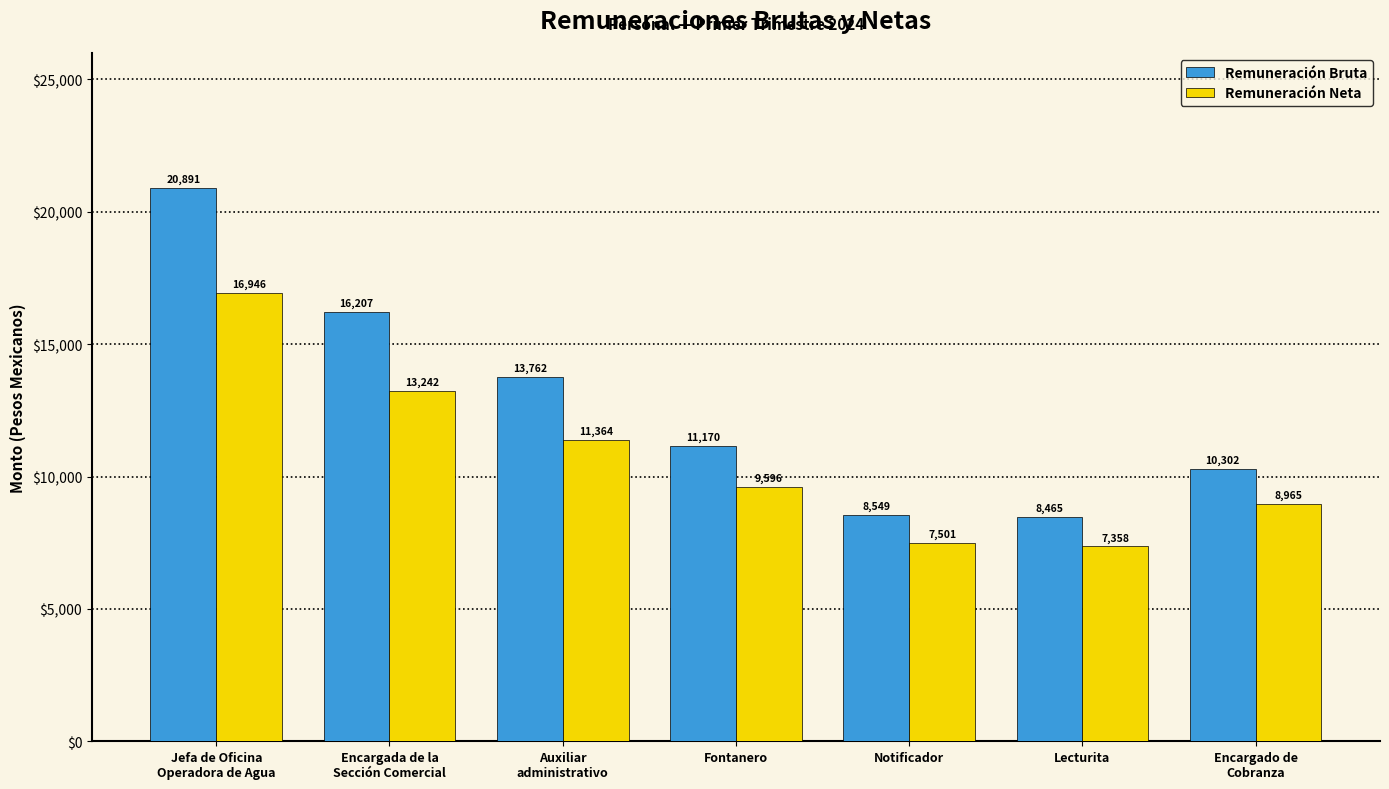

How many bars are there in each group?

2